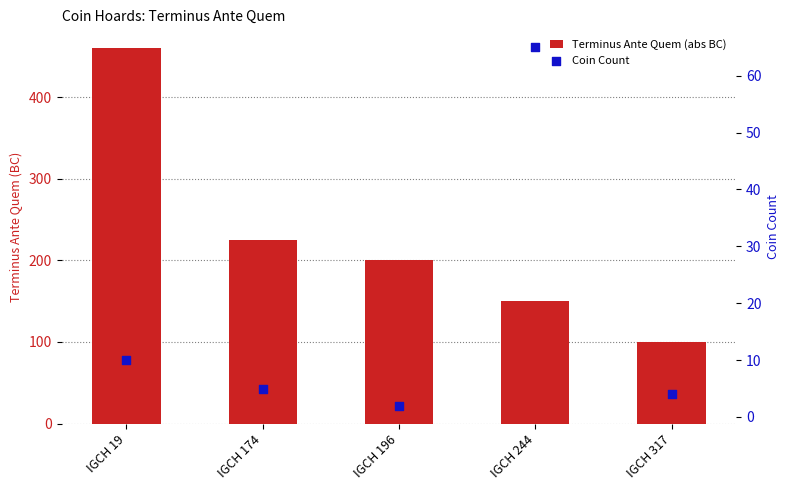

Which series has the largest total across all categories?

Terminus Ante Quem (abs BC)